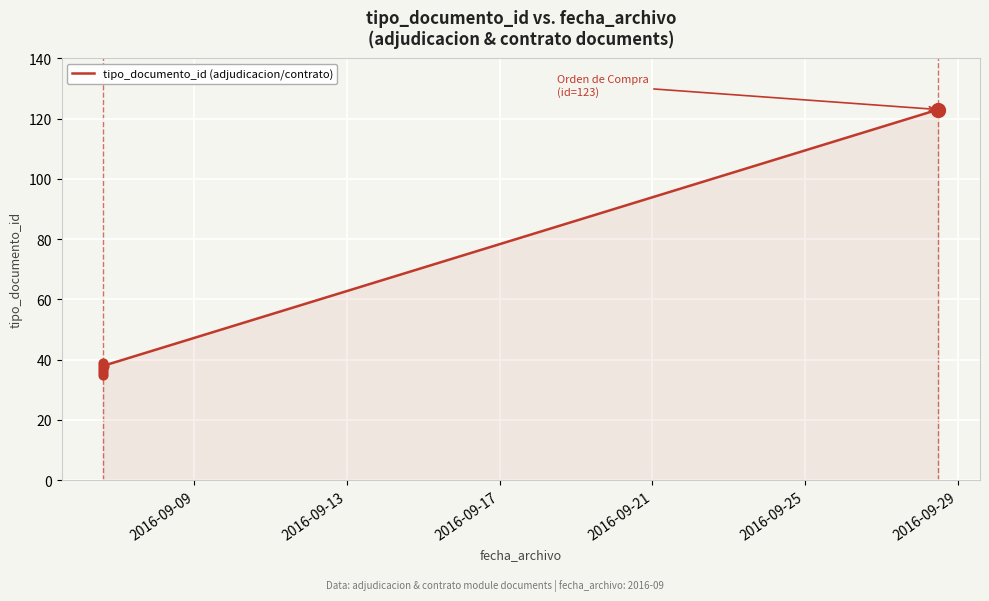

Between 2016-09-25 and 2016-09-09, which is larger?

2016-09-25